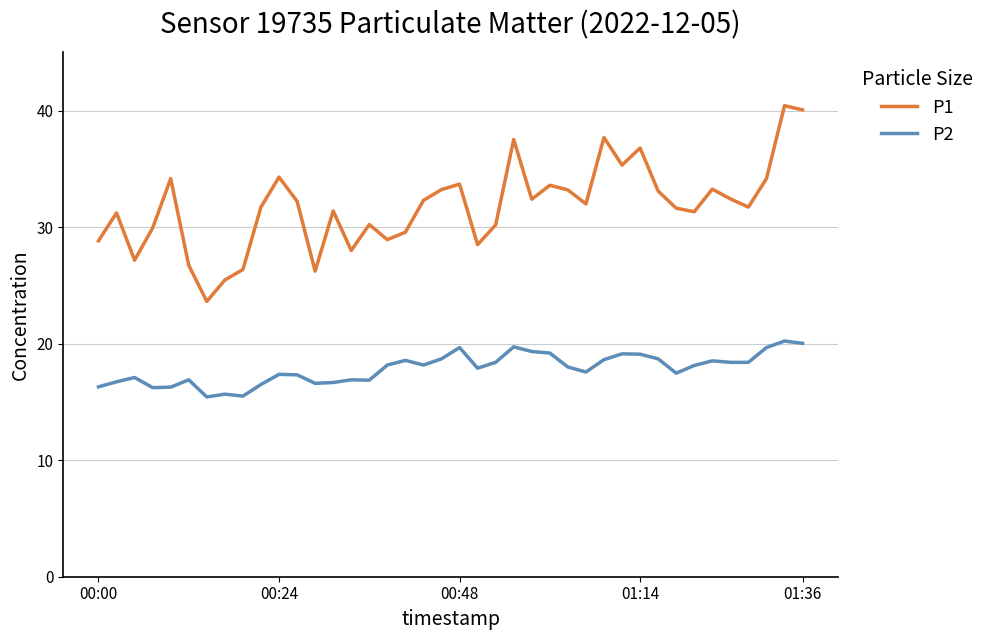

What is the lowest value of the P2 series?

15.4